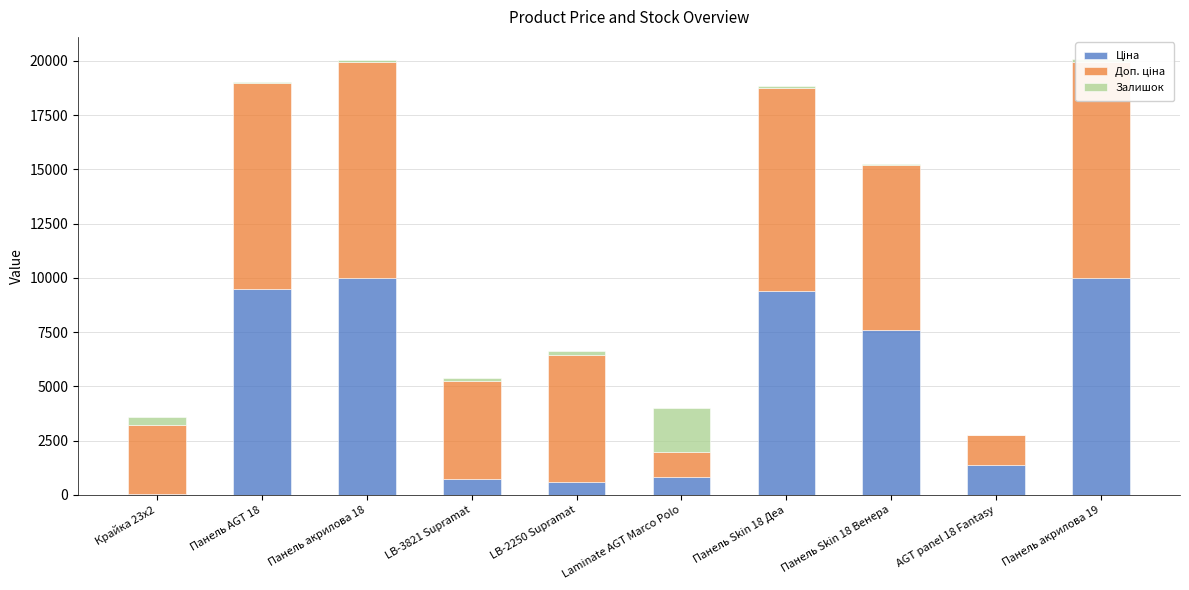

What is the sum of all Залишок values?

3048.0